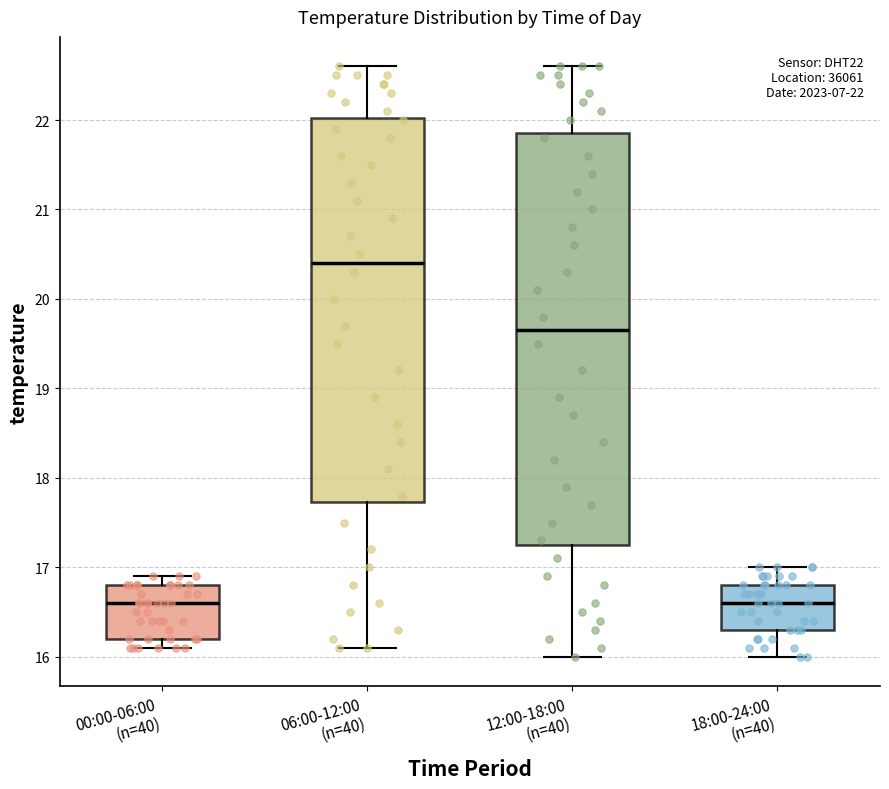

Comparing the boxes themselves (not the whiskers), which one is the tallest?

12:00-18:00 (n=40)